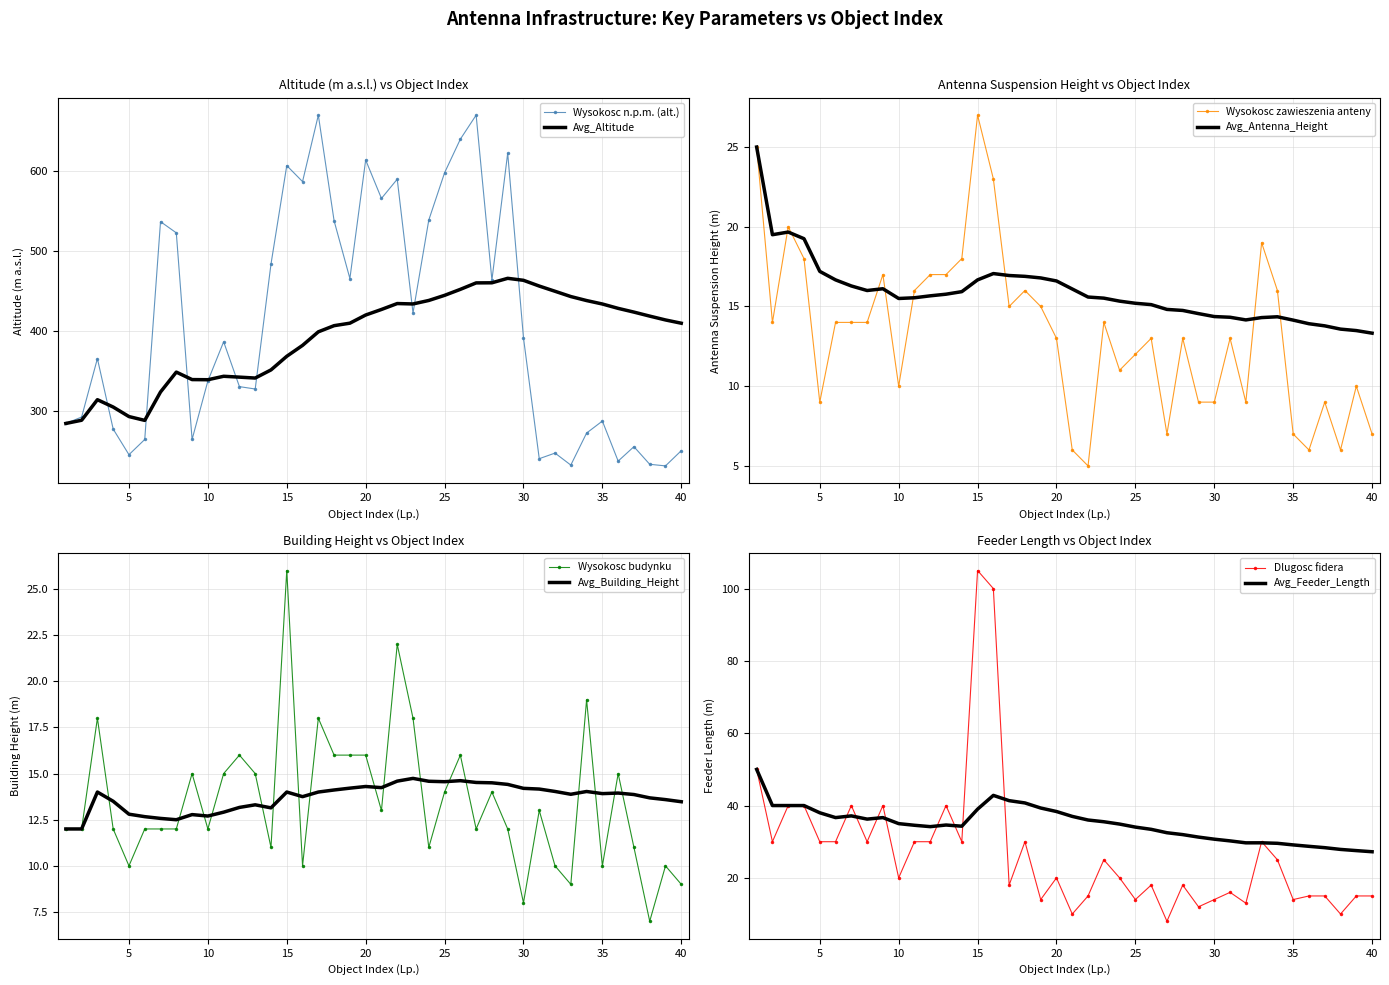

True or false: Wysokosc budynku and Wysokosc zawieszenia anteny intersect in this chart.

True